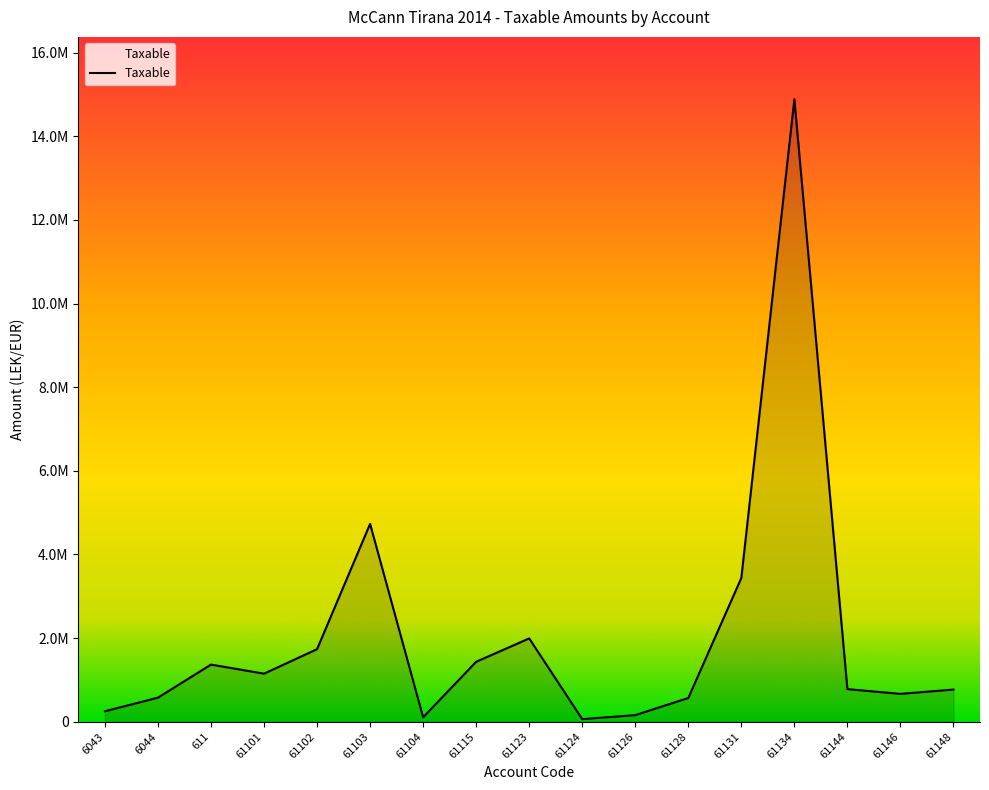

Does the chart display data point markers on the line(s)?

No